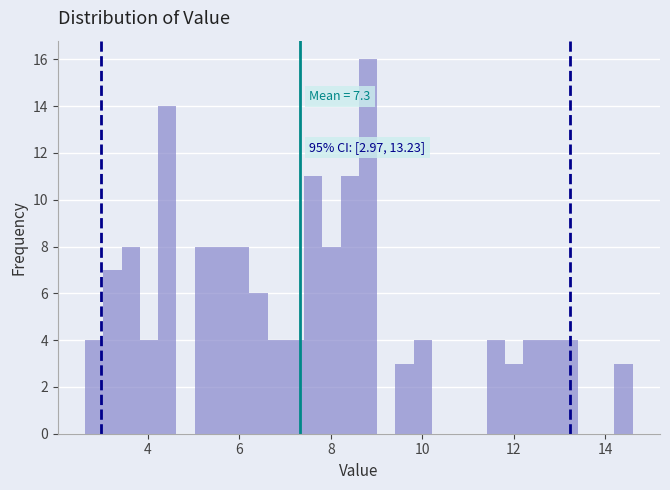

Around what value on the x-axis is the tallest bar? Give the approximate position of its centre, as read against the axis.

8.8